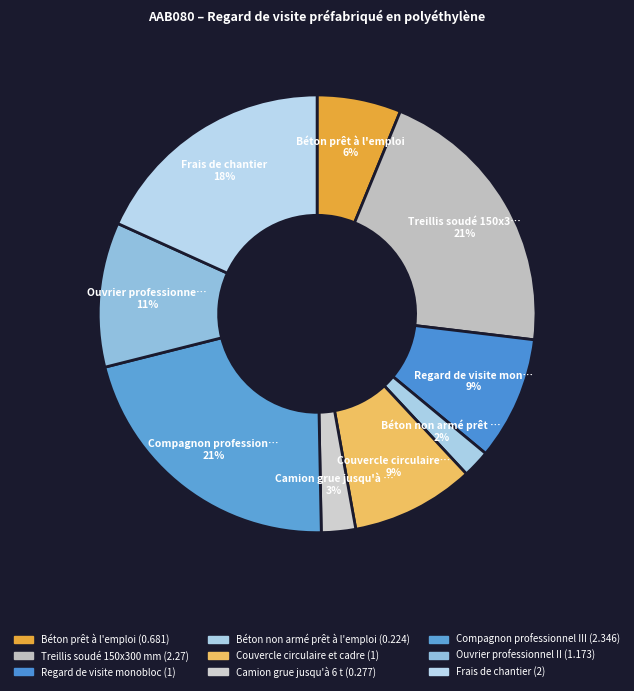

How many segments does this pie chart have?

9